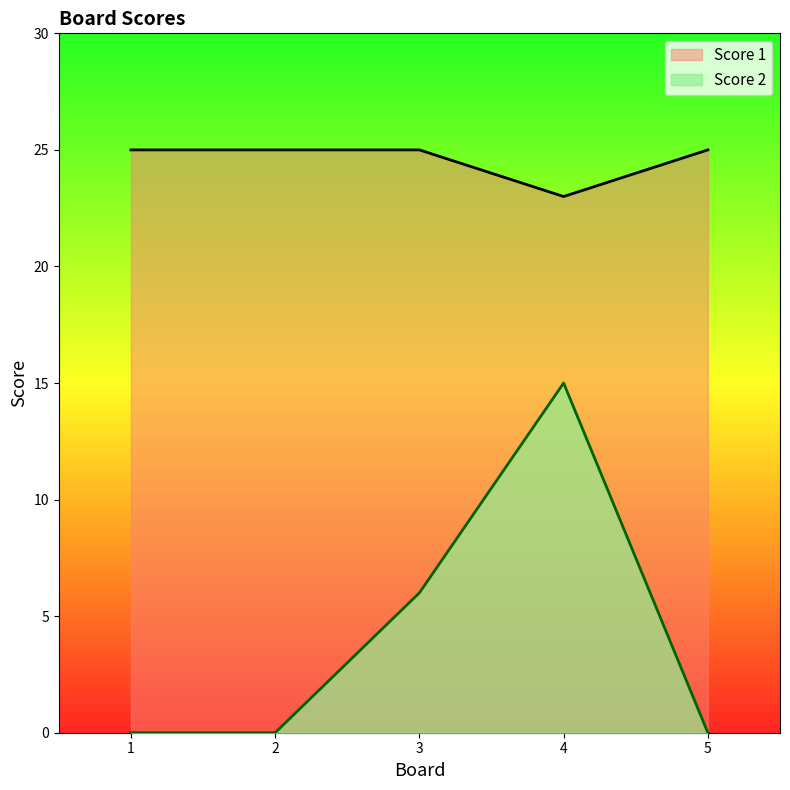

What is the difference between the maximum and minimum values in the Score 2 series?

15